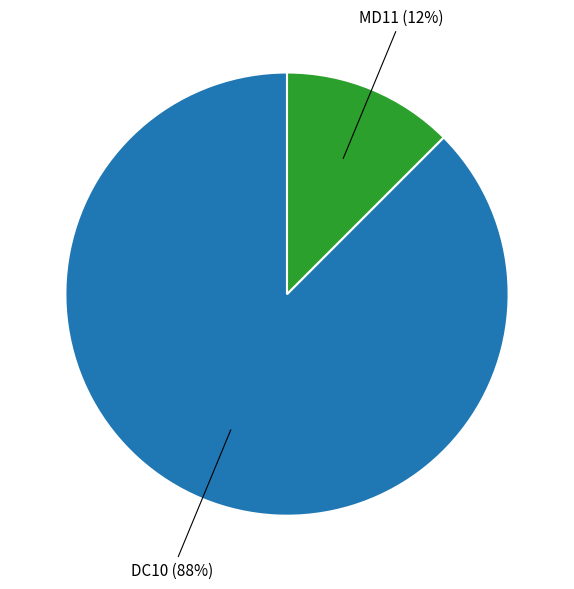

To the nearest percent, what is the average slice percentage?

50%